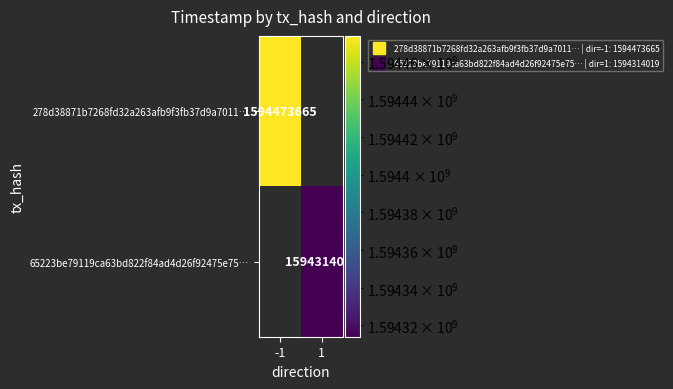

What is the greatest value displayed?

1594473665.0